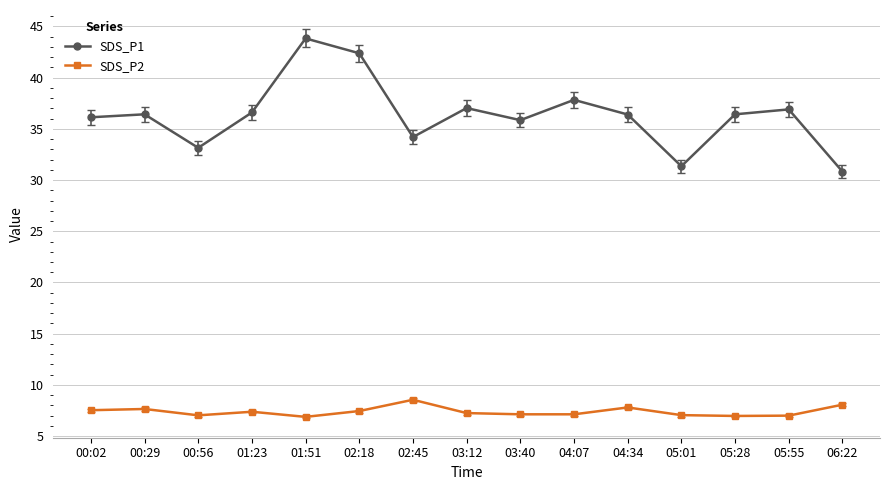

What is the maximum value for SDS_P2?

8.6